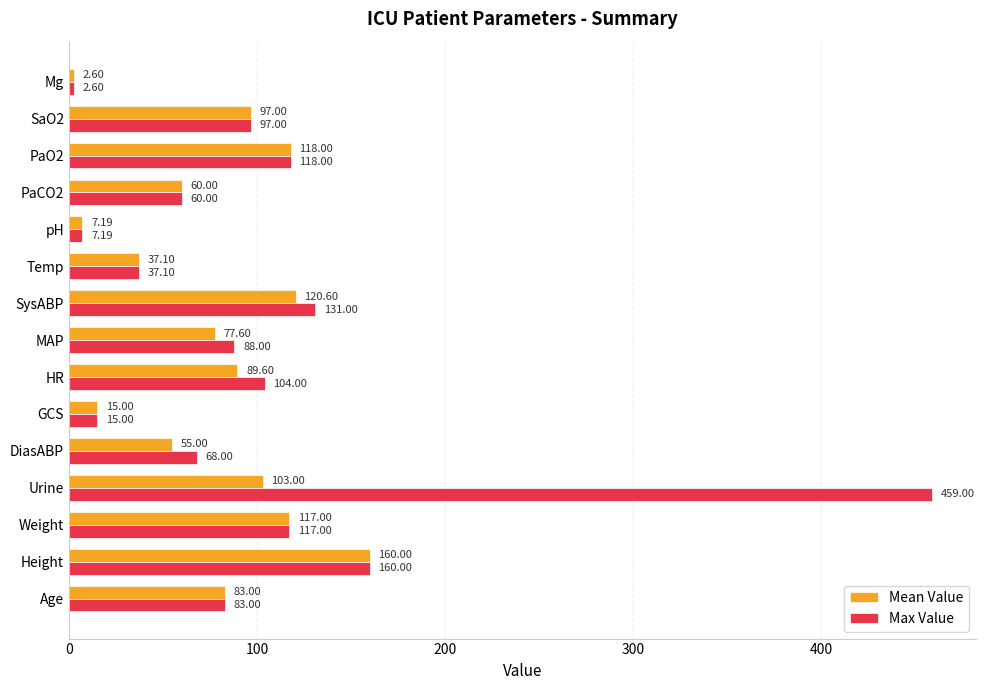

Which series has the largest range (max minus min)?

Max Value